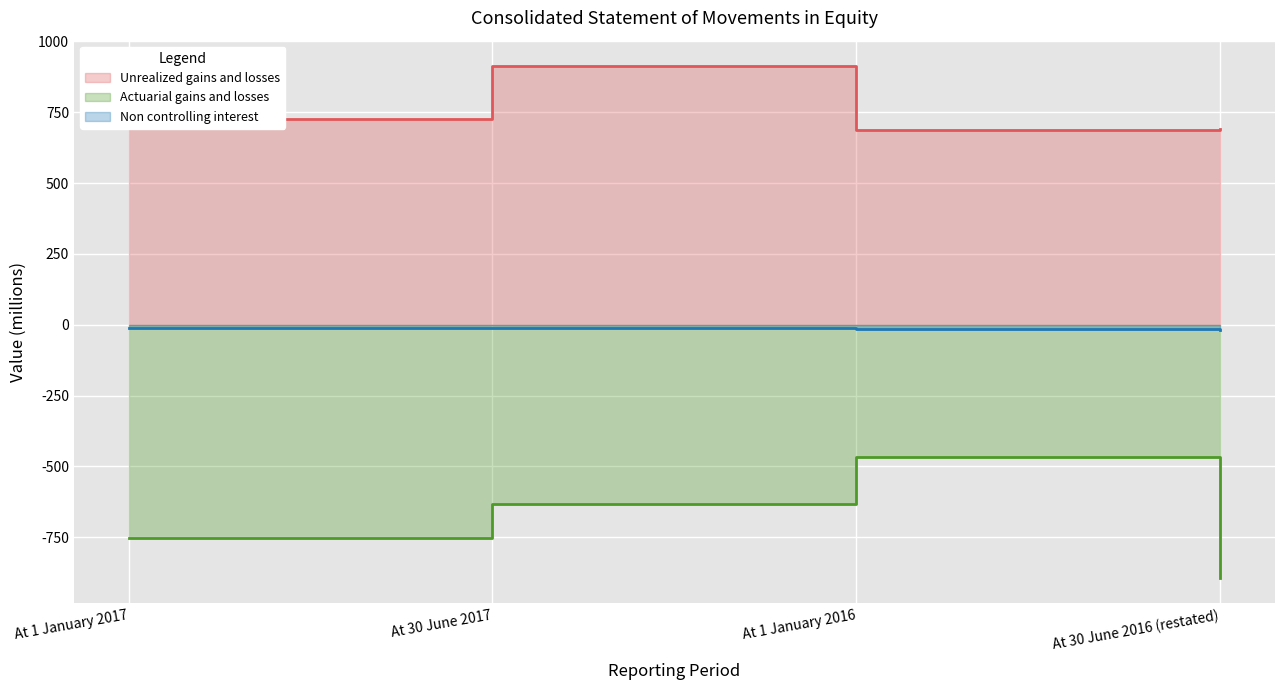

Which series has the largest total across all categories?

Unrealized gains and losses